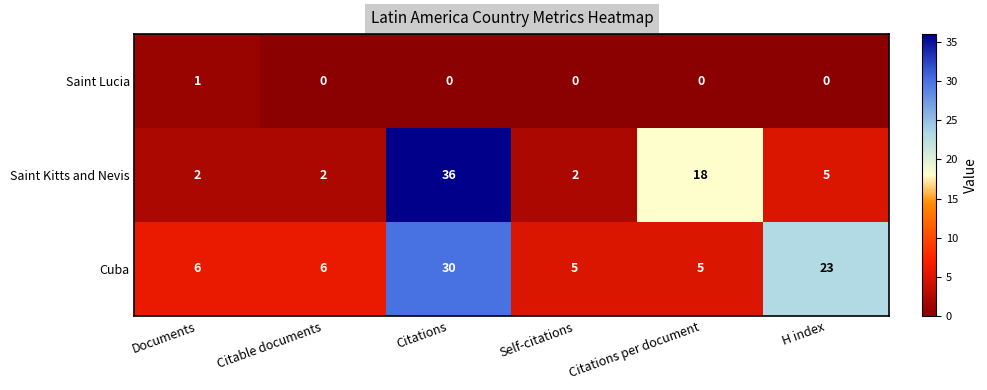

Rank the series by their maximum value, from highest to lowest.

Saint Kitts and Nevis, Cuba, Saint Lucia